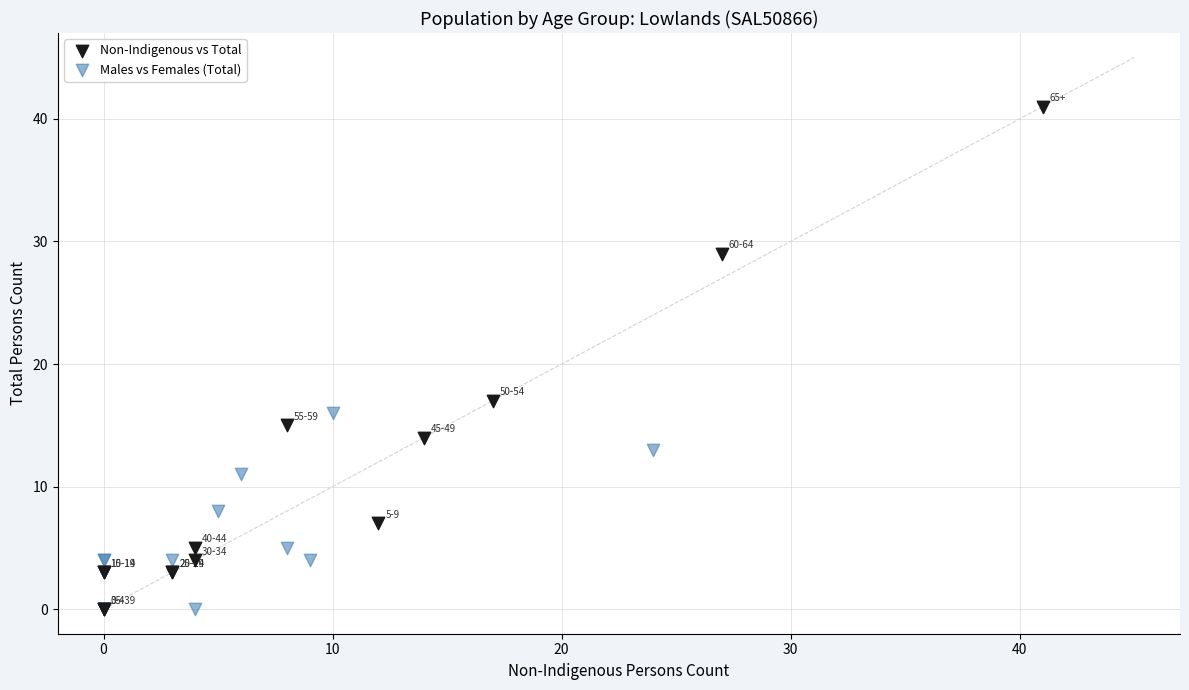

Which series reaches the maximum Y coordinate?

Non-Indigenous vs Total